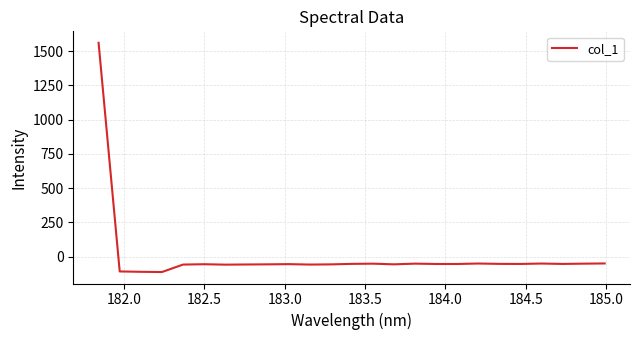

What is the maximum value shown in the chart?

1561.6